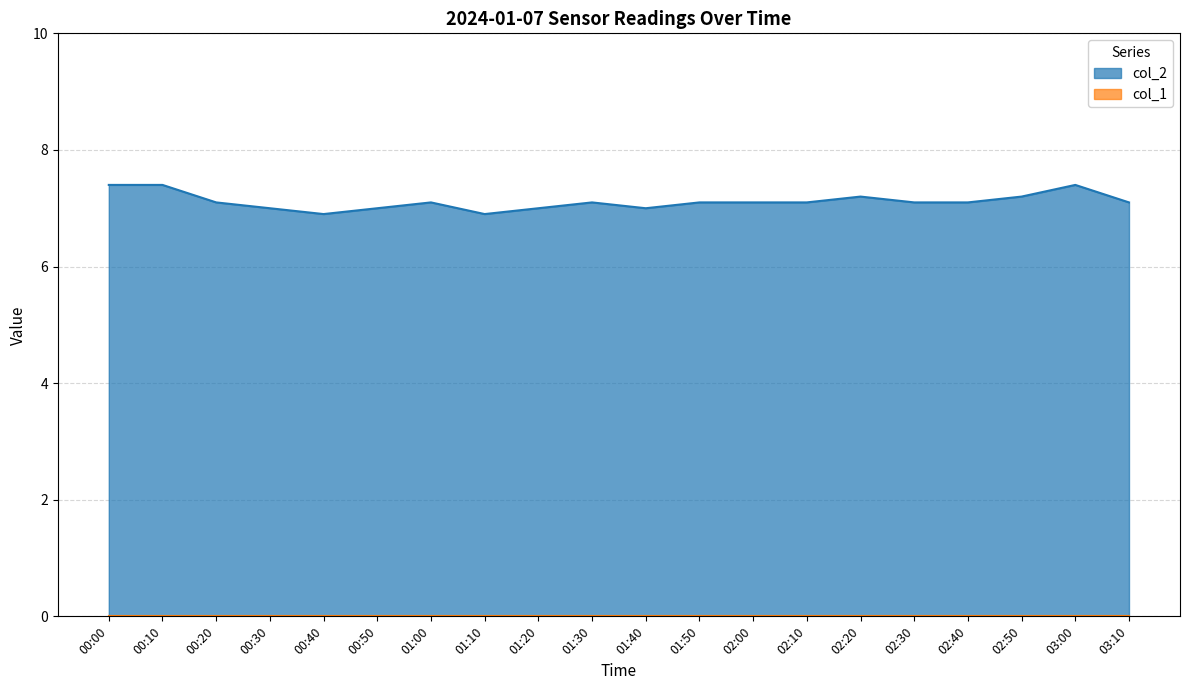

True or false: col_2 has a value of 7.1 at 02:00.

True